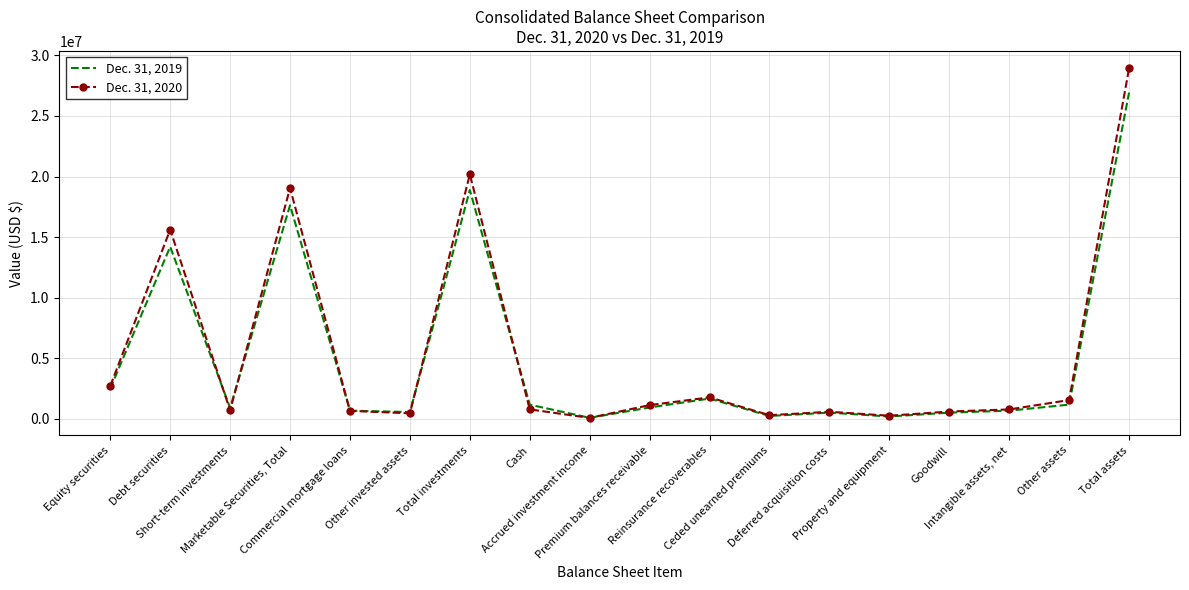

Between Short-term investments and Deferred acquisition costs, which series saw the biggest shift?

Dec. 31, 2019